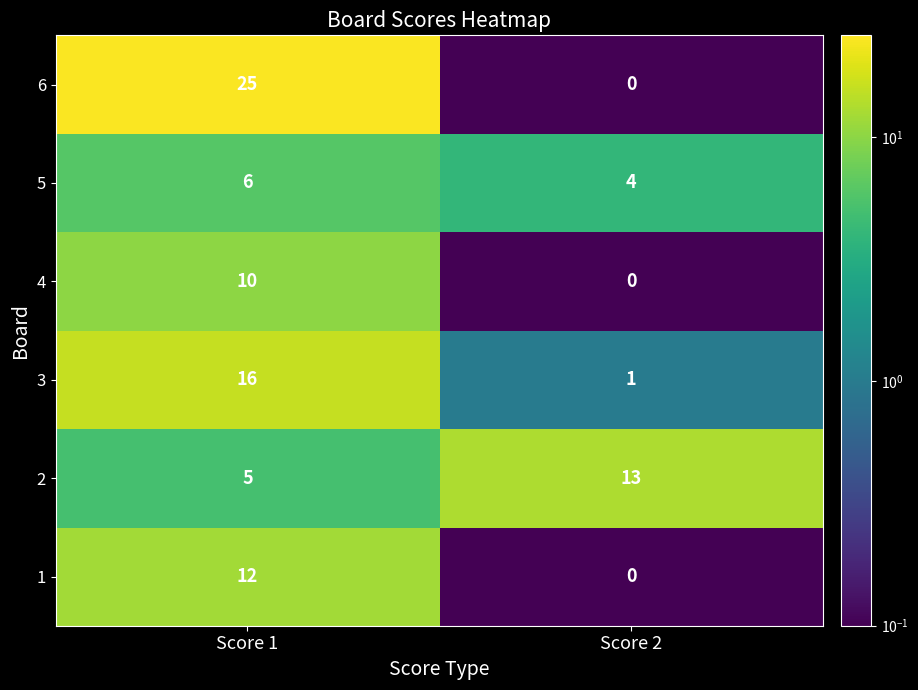

What is the difference between the highest and lowest values at Score 1?

20